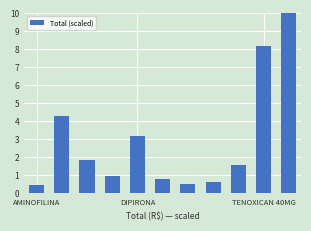

What is the value of the 7th bar from the left?

0.5